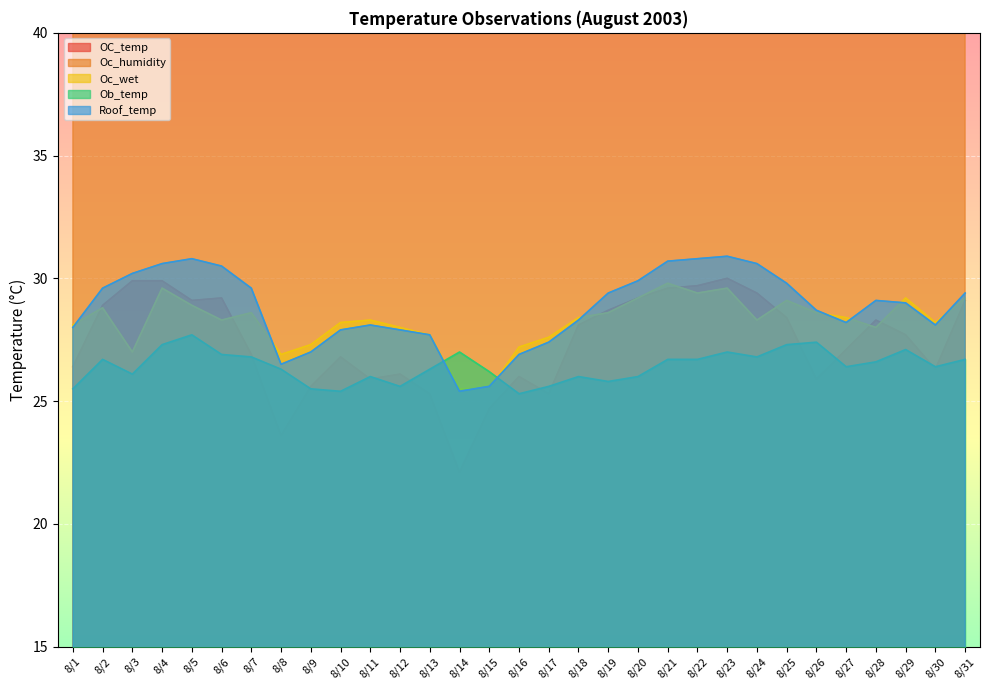

At how many categories does at least one series exceed 69?

29